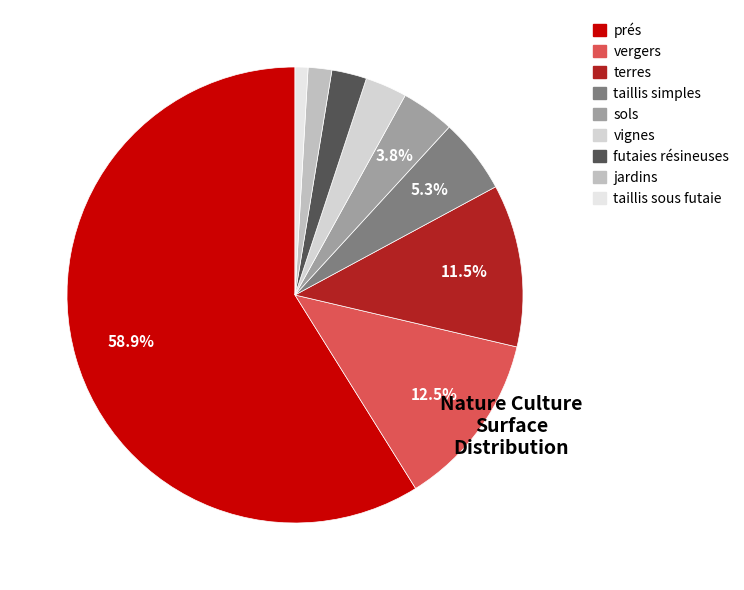

Does any single category account for the majority?

Yes